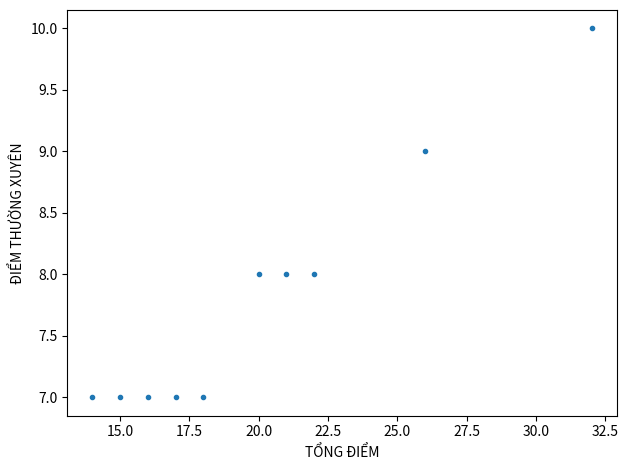

What is the range of X values (max minus min)?

18